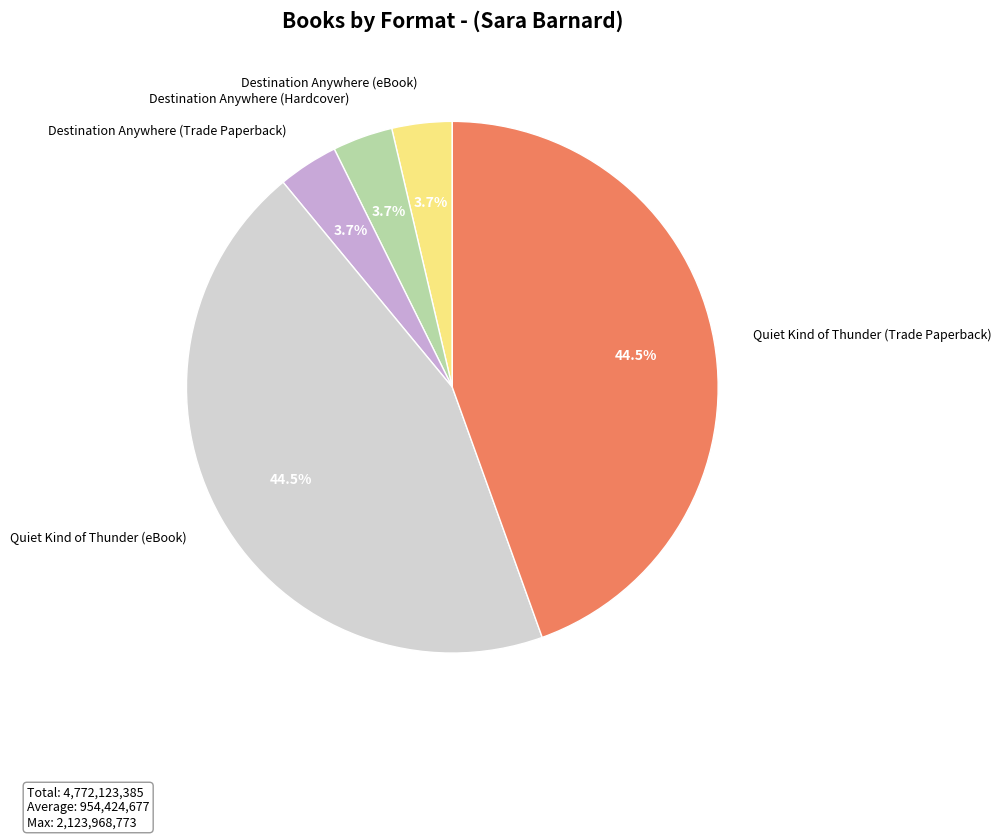

What percentage is NOT represented by Destination Anywhere (eBook)?

96.3%